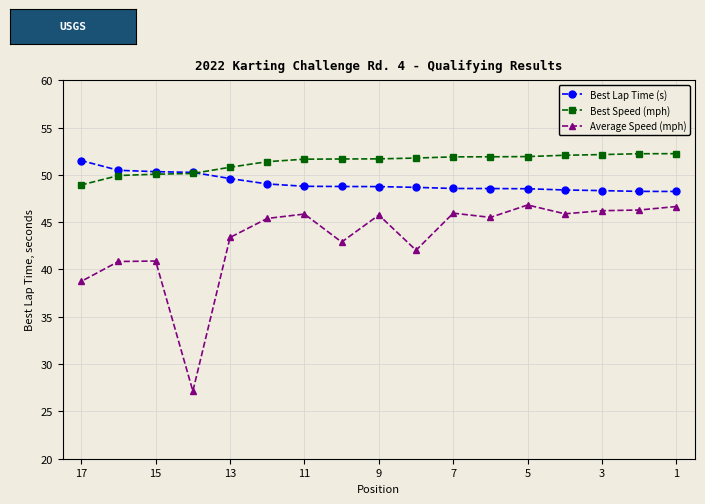

At which label does Best Speed (mph) reach its peak?

1